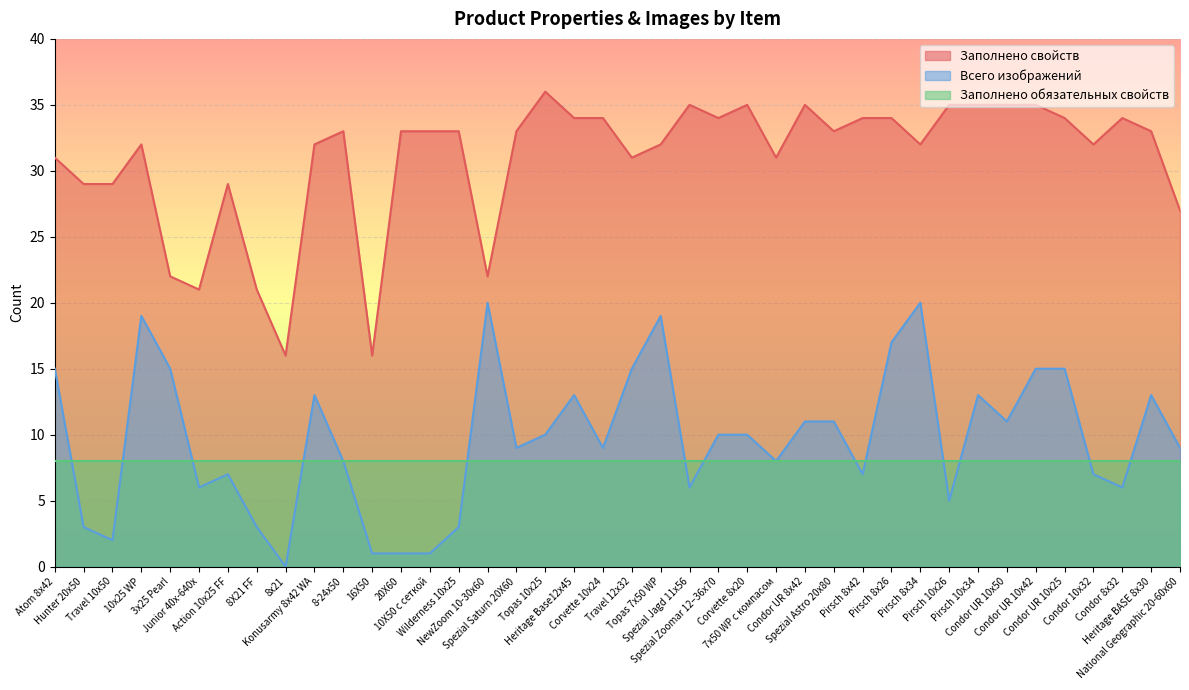

Which label corresponds to the smallest value in the chart?

8х21